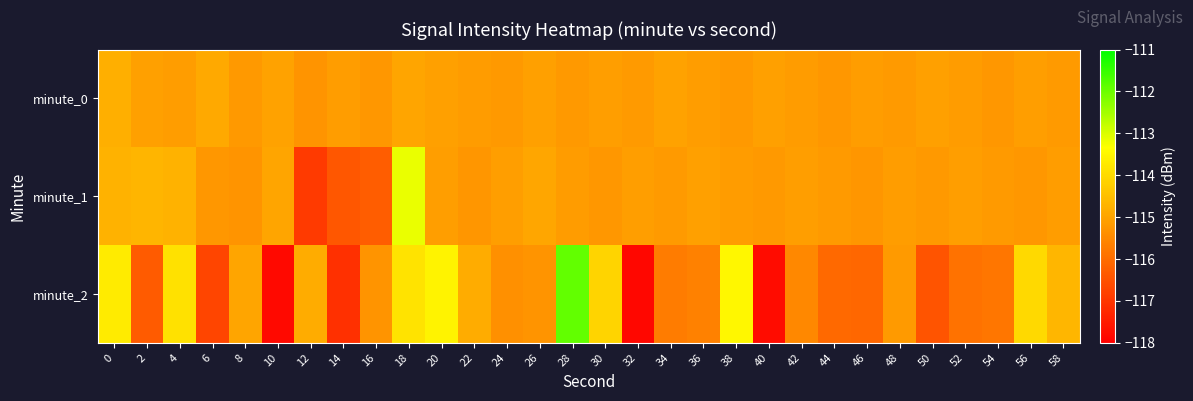

Between 14 and 52, which series saw the biggest shift?

minute_1